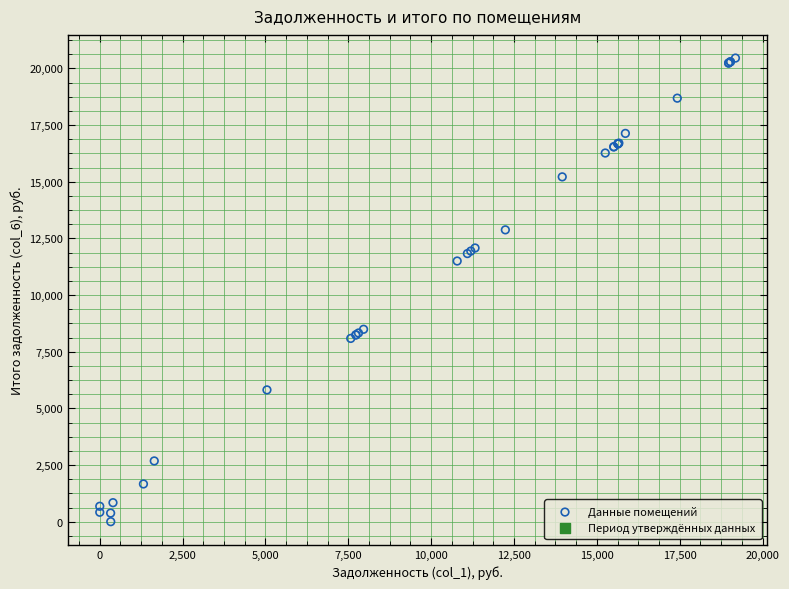

What Y value in the scatter plot is closest to 10226?

11500.0